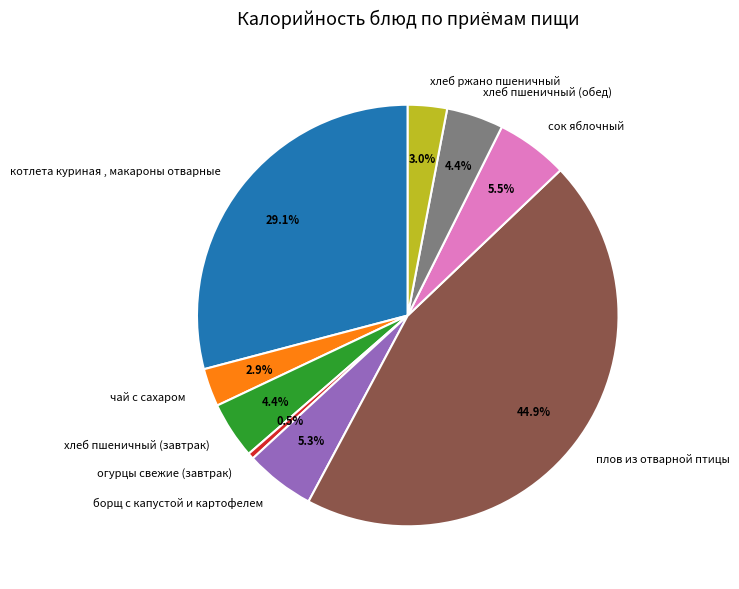

To the nearest percent, what is the average slice percentage?

11%